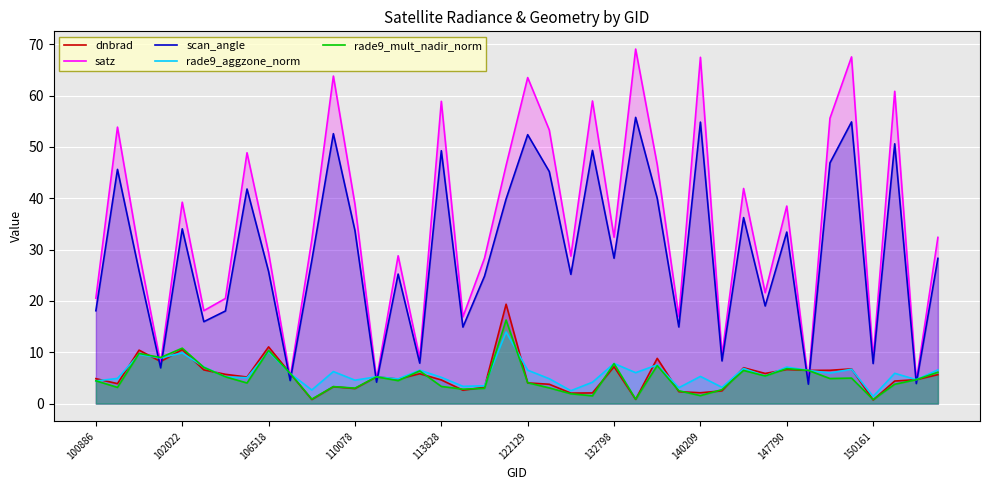

Where does the rade9_mult_nadir_norm series first go above 4?

100886